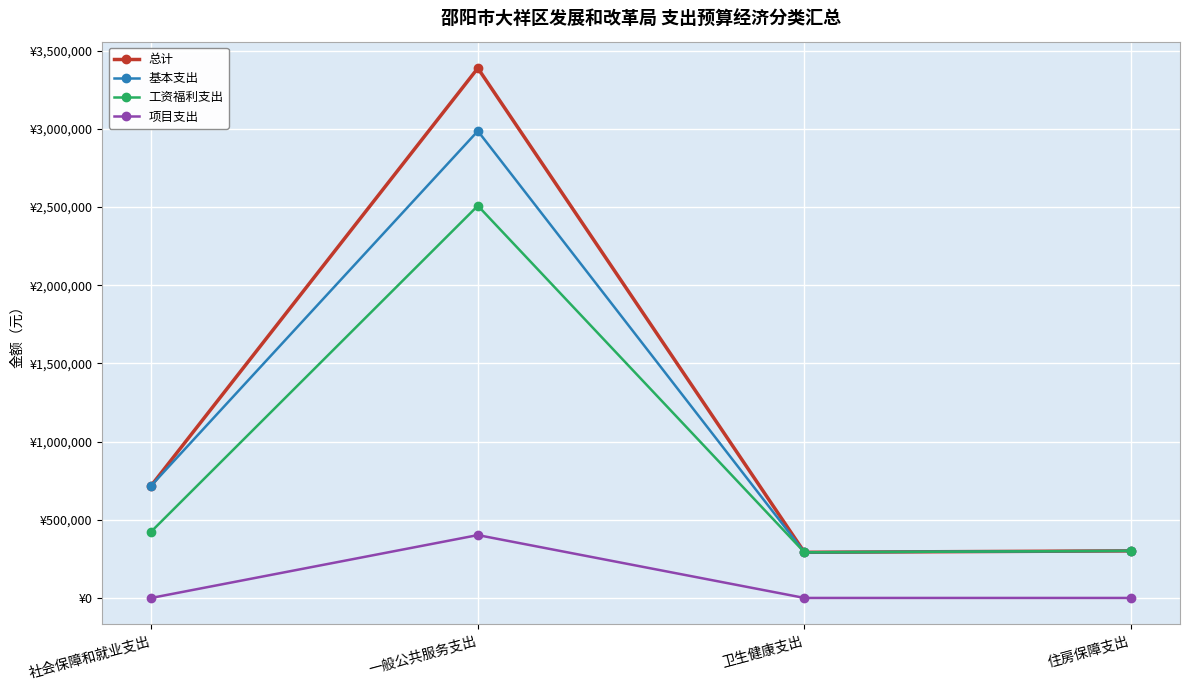

What are all the series names shown in the legend?

总计, 基本支出, 工资福利支出, 项目支出